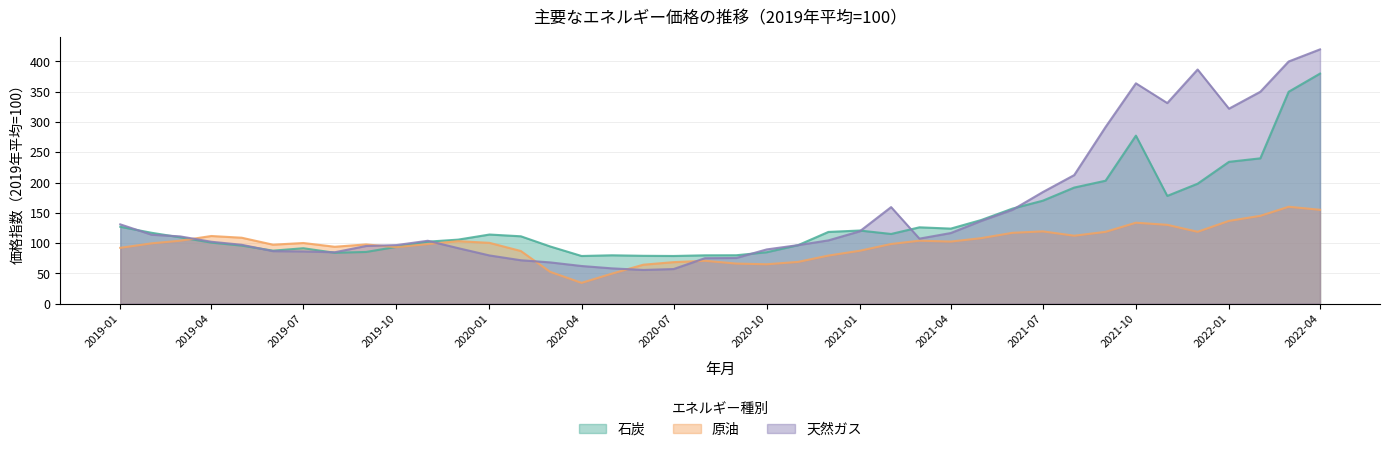

Which series has the largest range (max minus min)?

天然ガス